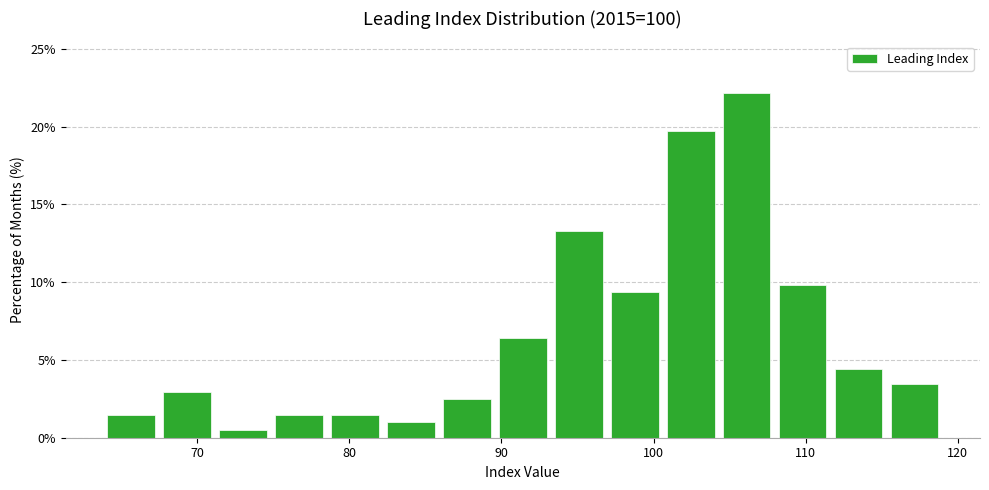

Read against the x-axis, roughly where is the centre of the tallest bar?

106